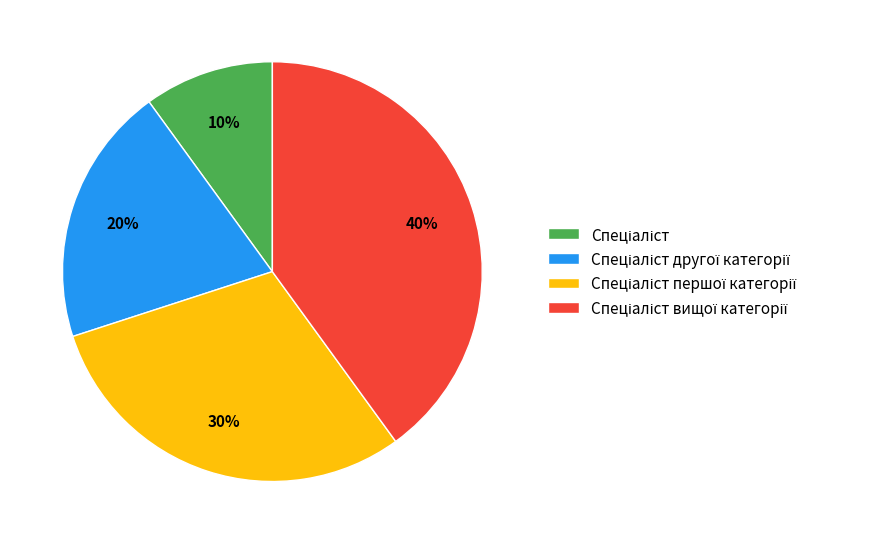

Is there a majority slice in this chart?

No